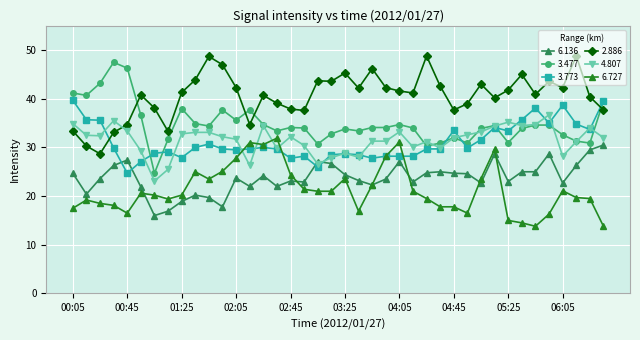

What is the value of the 6.727 point at the 25th from the left?

31.1